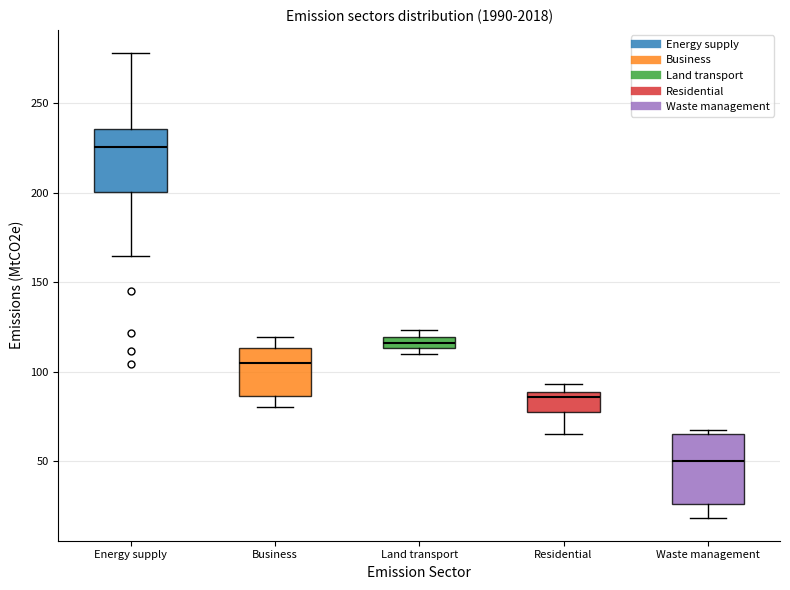

Where does the median line of the box for Waste management sit on the y-axis? The values are not printed on the chart, so give them approximately, as read against the axis.

50